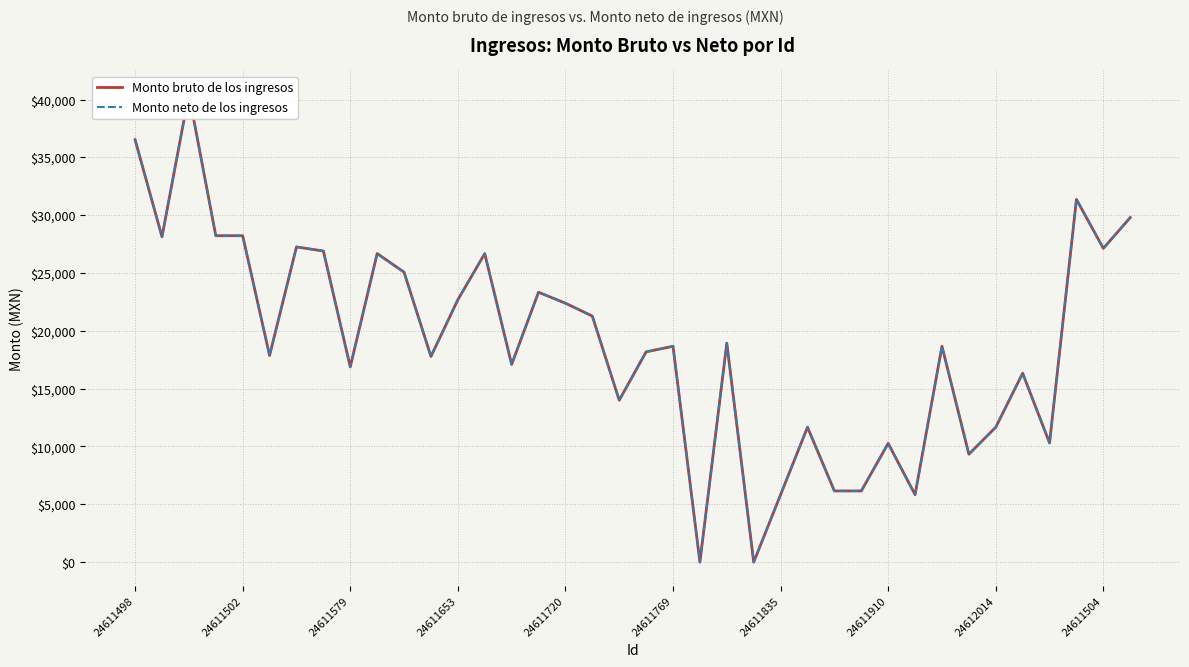

At which label is Monto neto de los ingresos closest to 20244?

17